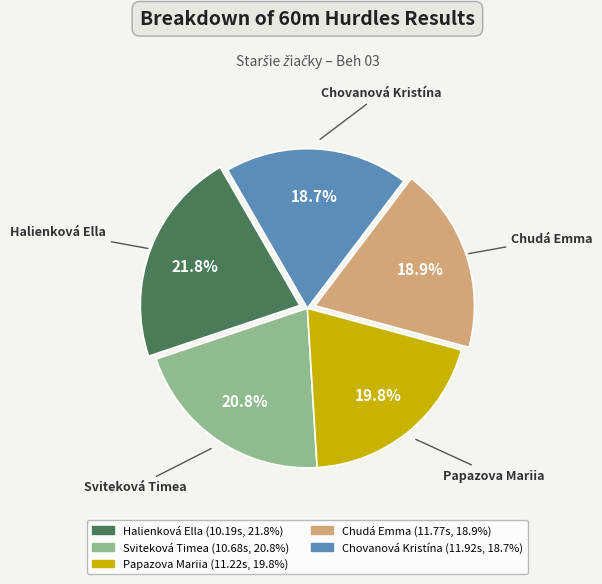

To the nearest percent, what is the average slice percentage?

20%